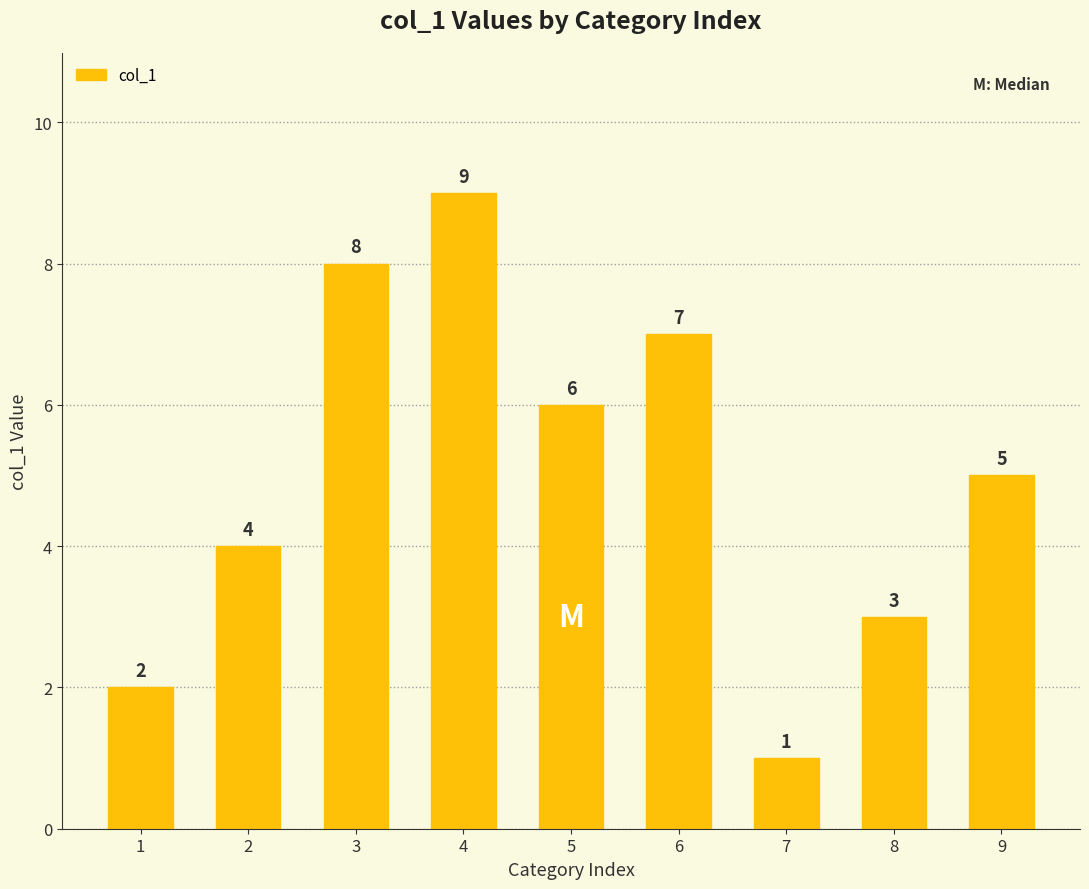

What is the difference between the maximum and minimum values?

8